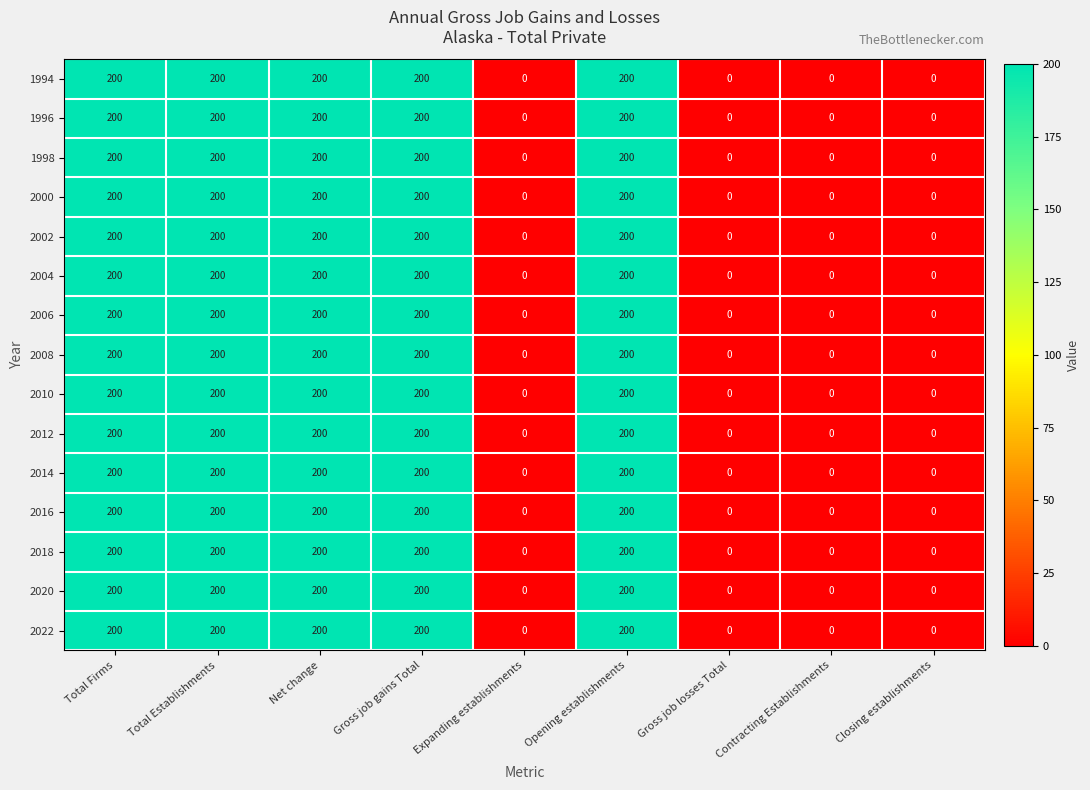

The 2014 series shows 0 at Contracting Establishments. True or false?

True